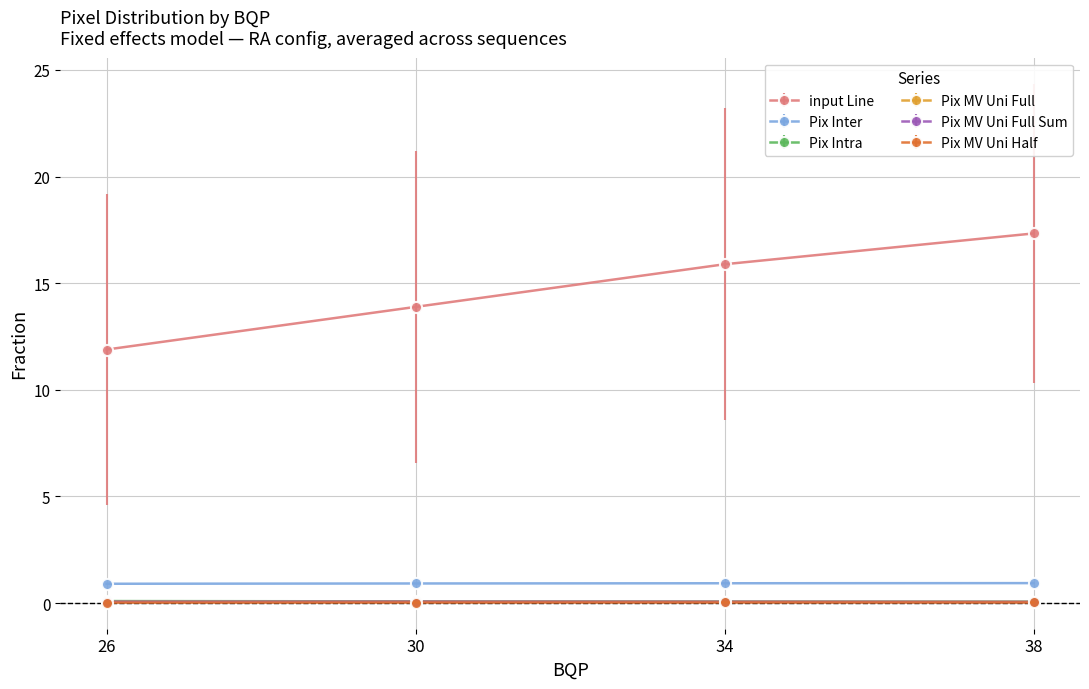

Does the chart have visible grid lines?

Yes